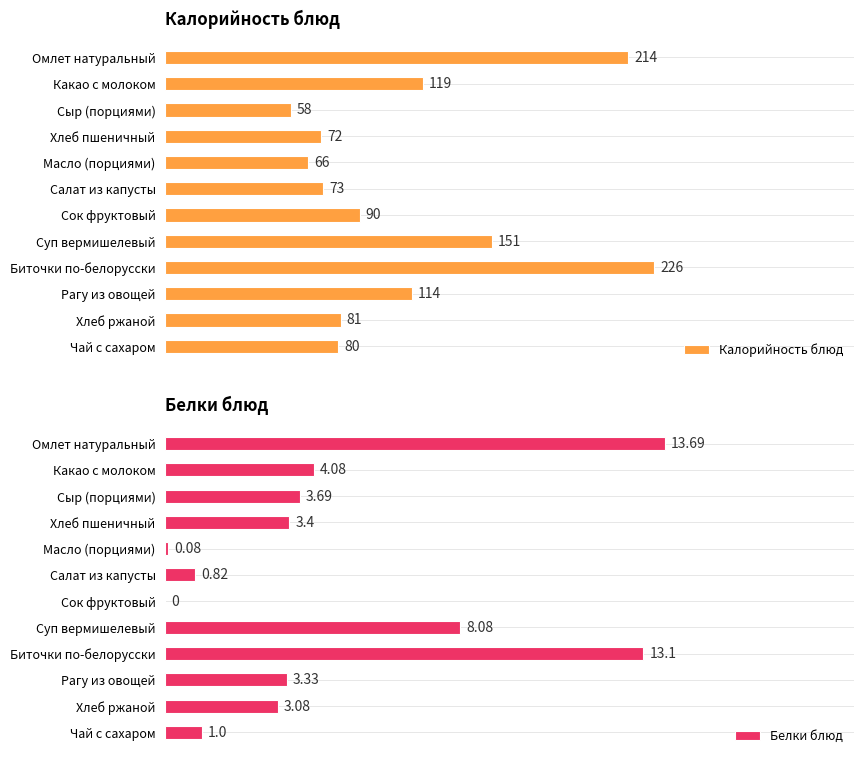

List the labels in order of Калорийность блюд value, smallest first.

Сыр (порциями), Масло (порциями), Хлеб пшеничный, Салат из капусты, Чай с сахаром, Хлеб ржаной, Сок фруктовый, Рагу из овощей, Какао с молоком, Суп вермишелевый, Омлет натуральный, Биточки по-белорусски